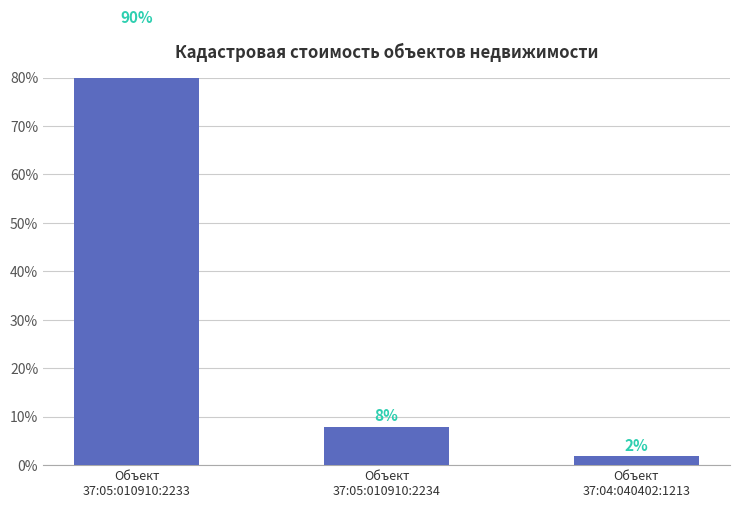

Rank the categories by value from lowest to highest.

Объект
37:04:040402:1213, Объект
37:05:010910:2234, Объект
37:05:010910:2233